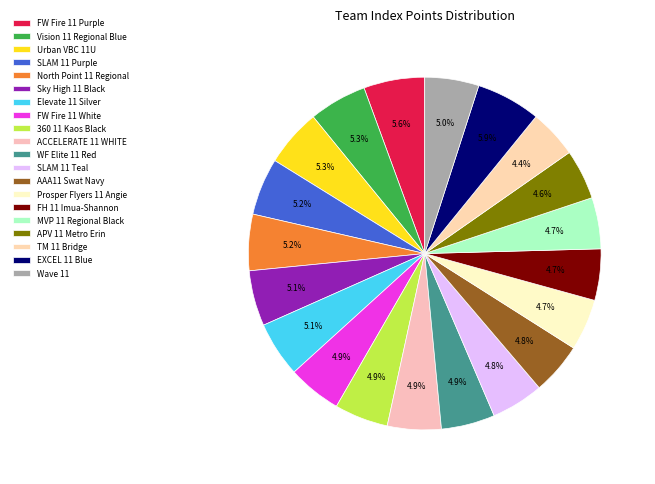

What percentage is the Urban VBC 11U slice, to the nearest percent?

5%